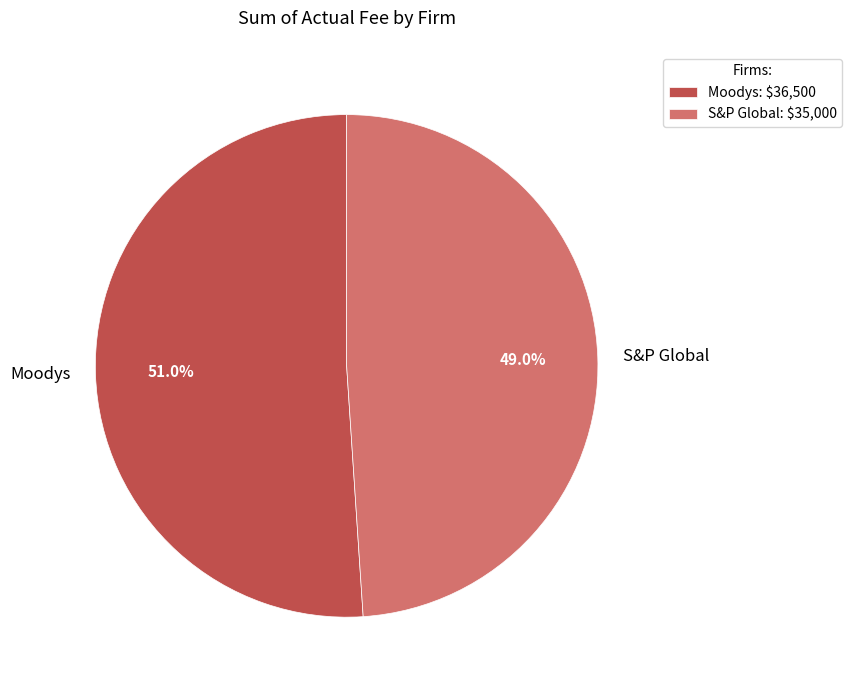

Count the number of slices in the pie.

2